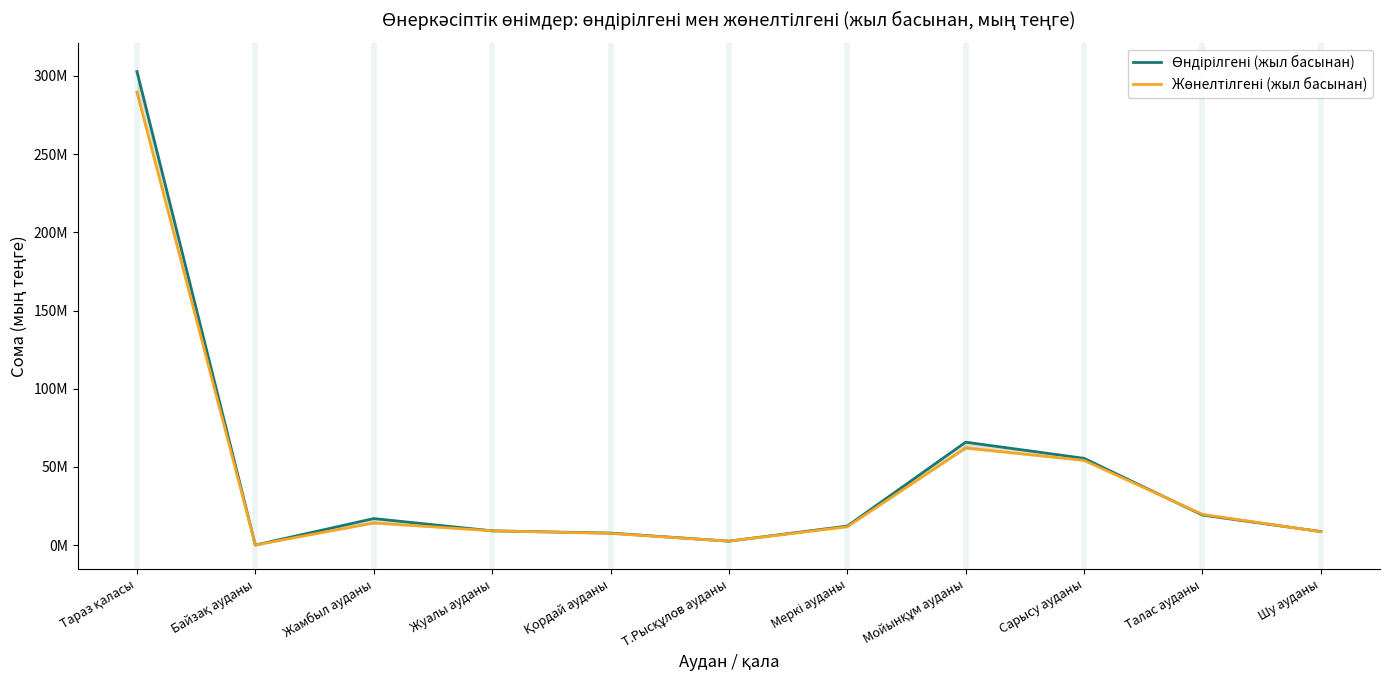

What is the label of the 3rd point from the right?

Сарысу ауданы